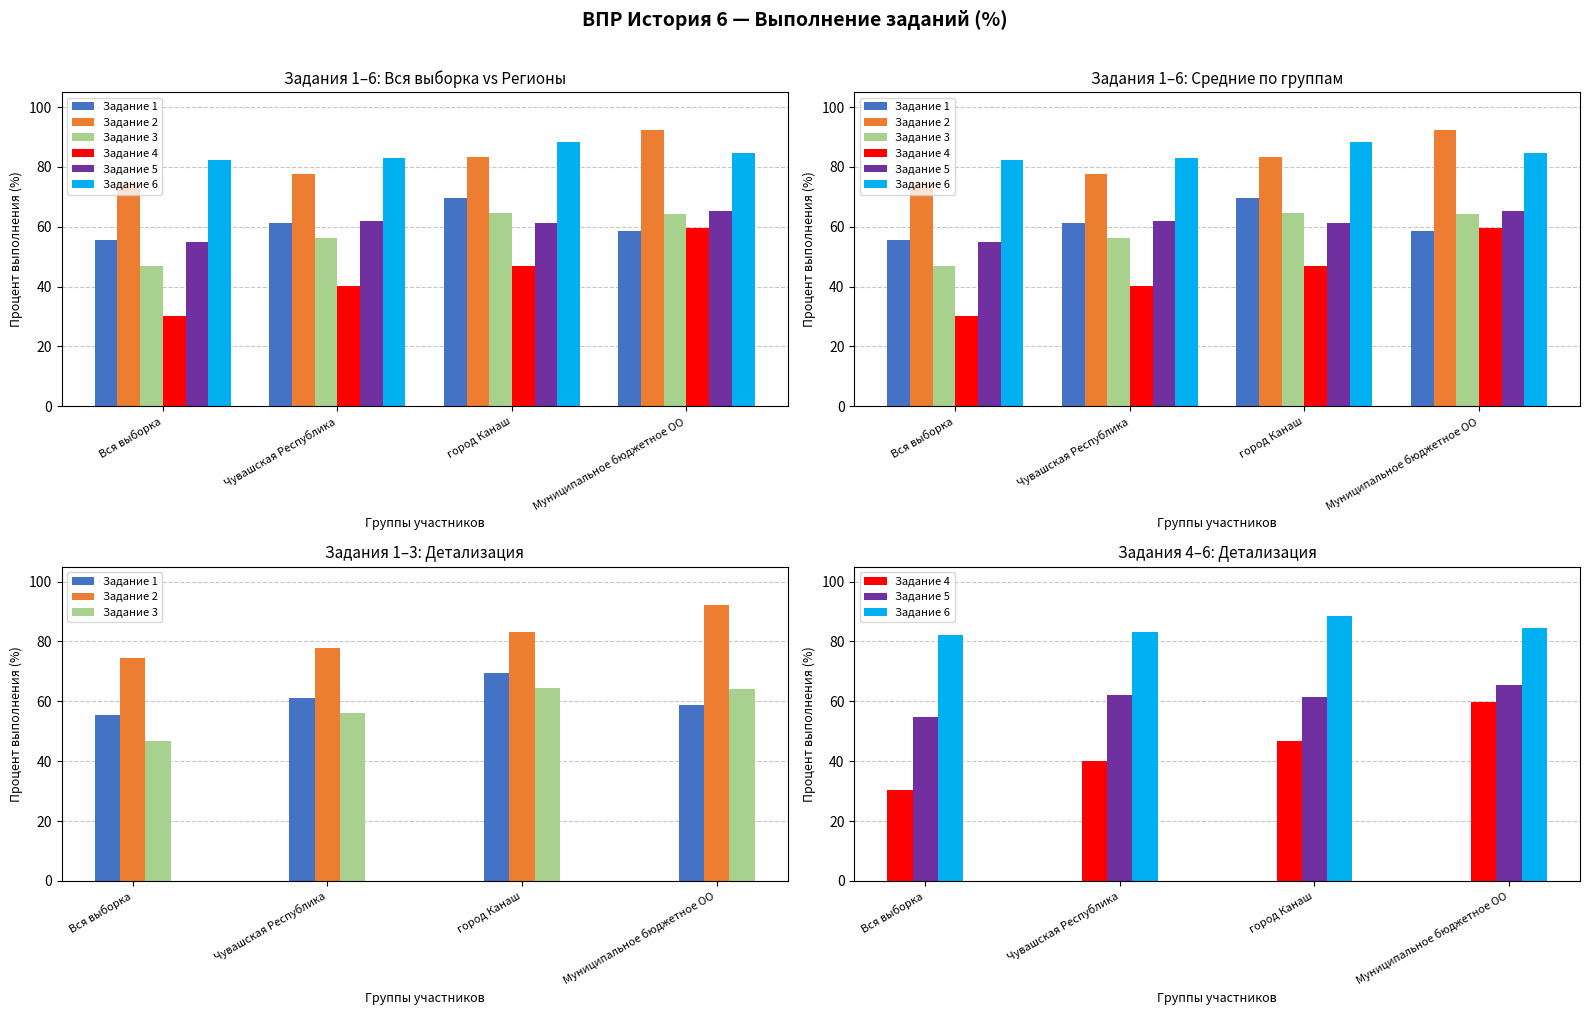

Is the value of Задание 2 at Муниципальное бюджетное ОО greater than the value of Задание 4 at город Канаш?

Yes